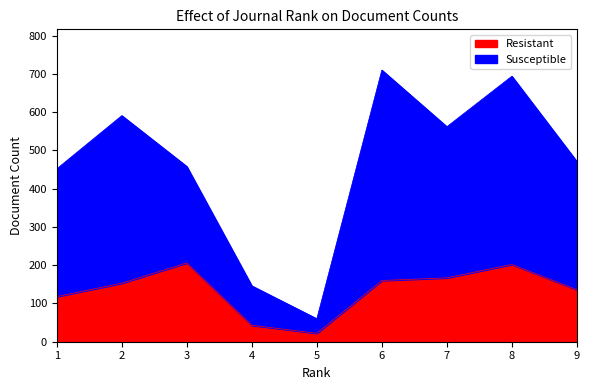

How many lines are shown in the chart?

2